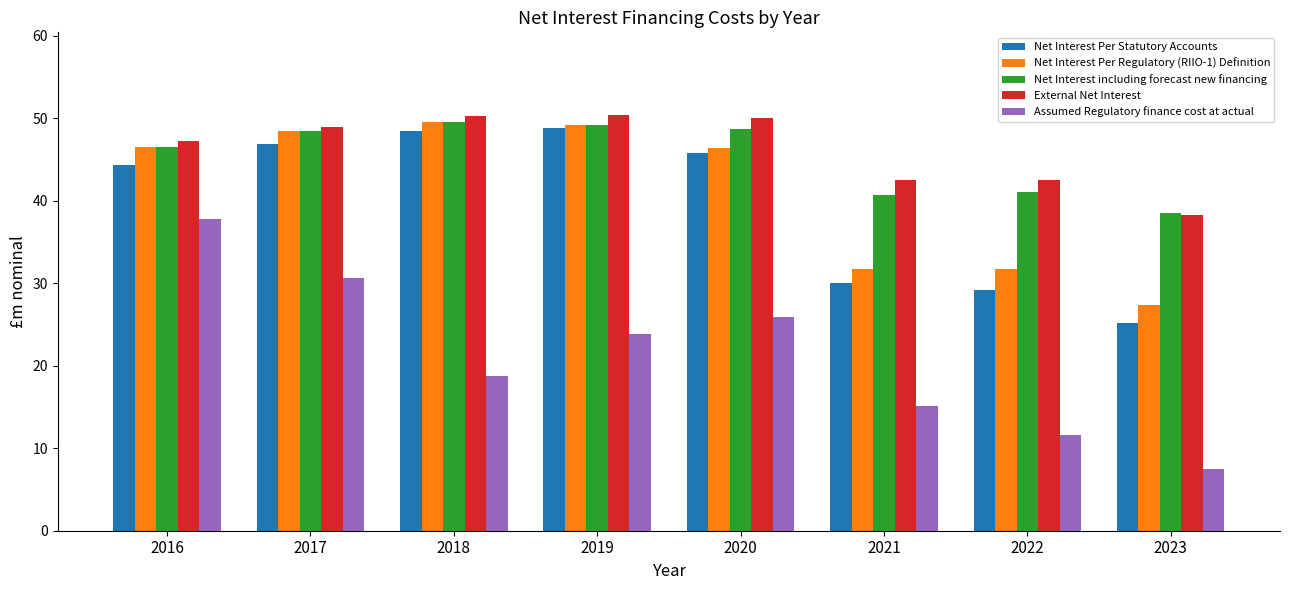

How many groups of bars are there?

8